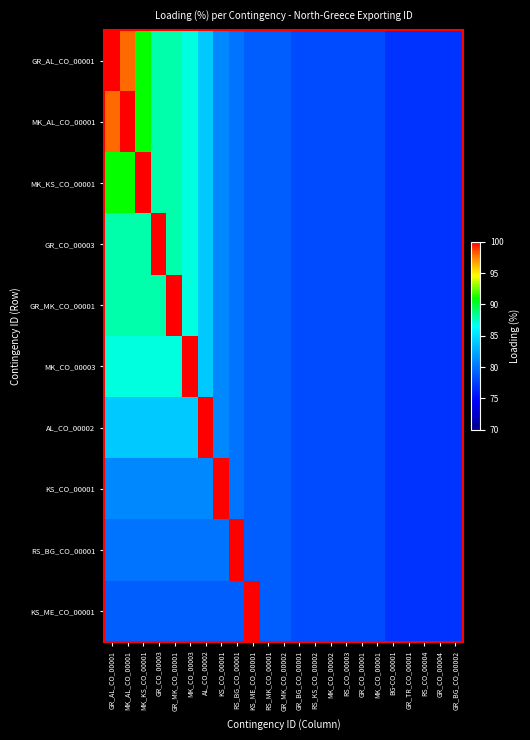

Which series has the largest total across all categories?

GR_AL_CO_00001